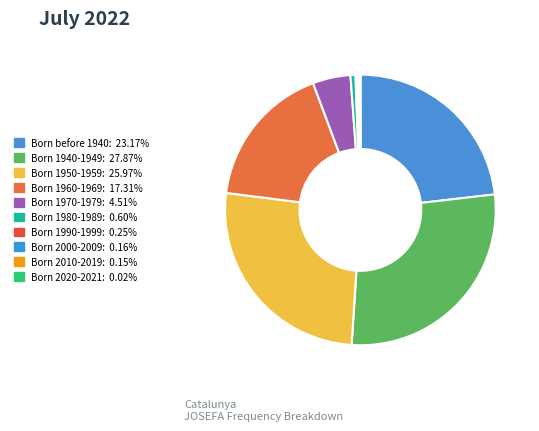

Is there any slice that represents more than half of the pie?

No